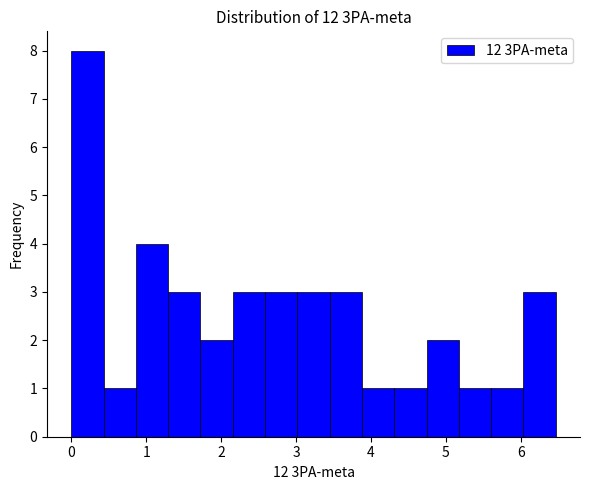

What is the height of the bar covering 3.9 to 4.3 on the x-axis? Neither the bar edges nor the heights are printed on the chart, so give them approximately, as read against the axes.

1